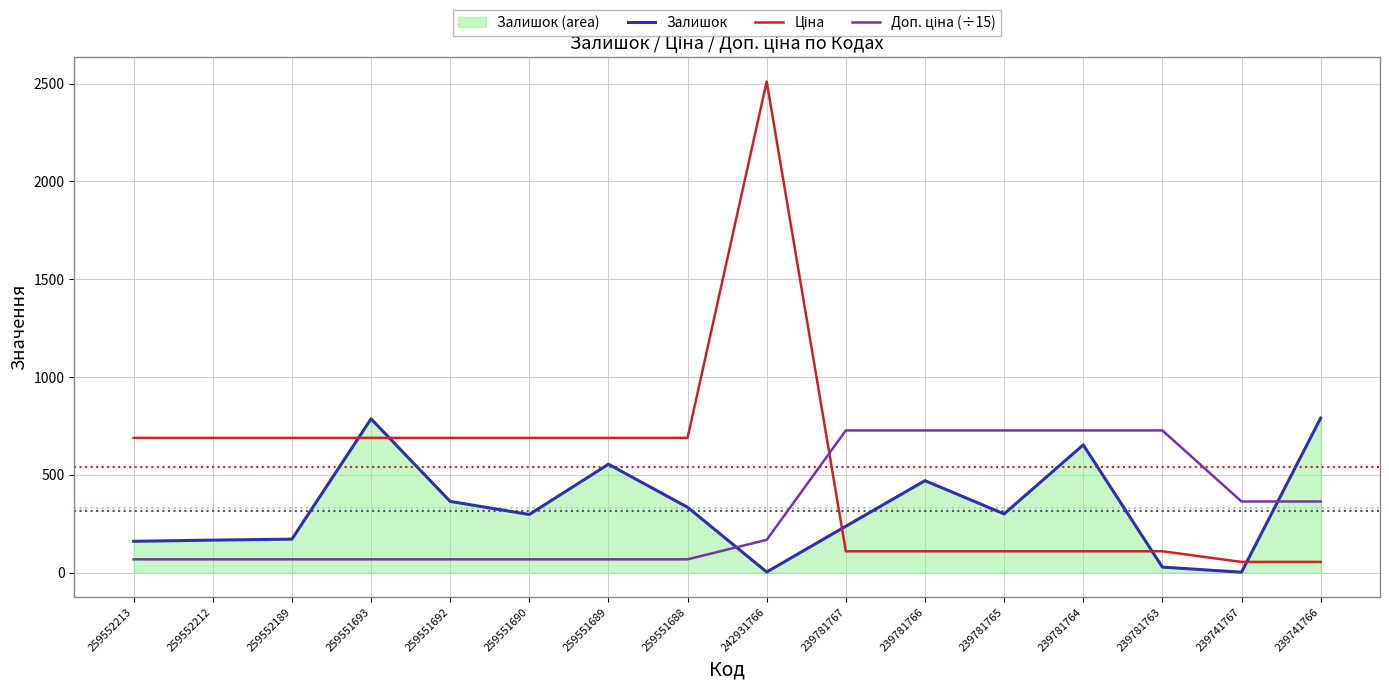

How many intersections are there between Доп. ціна (÷15) and Ціна?

1